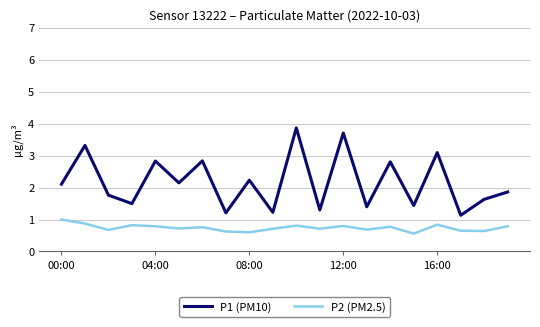

Which series has the largest total across all categories?

P1 (PM10)